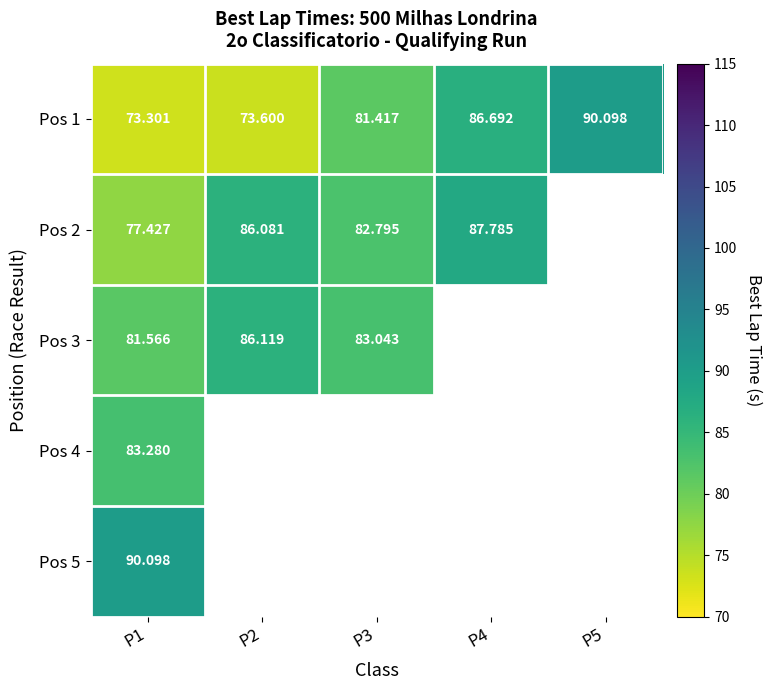

At which label does Pos 2 reach its peak?

P4